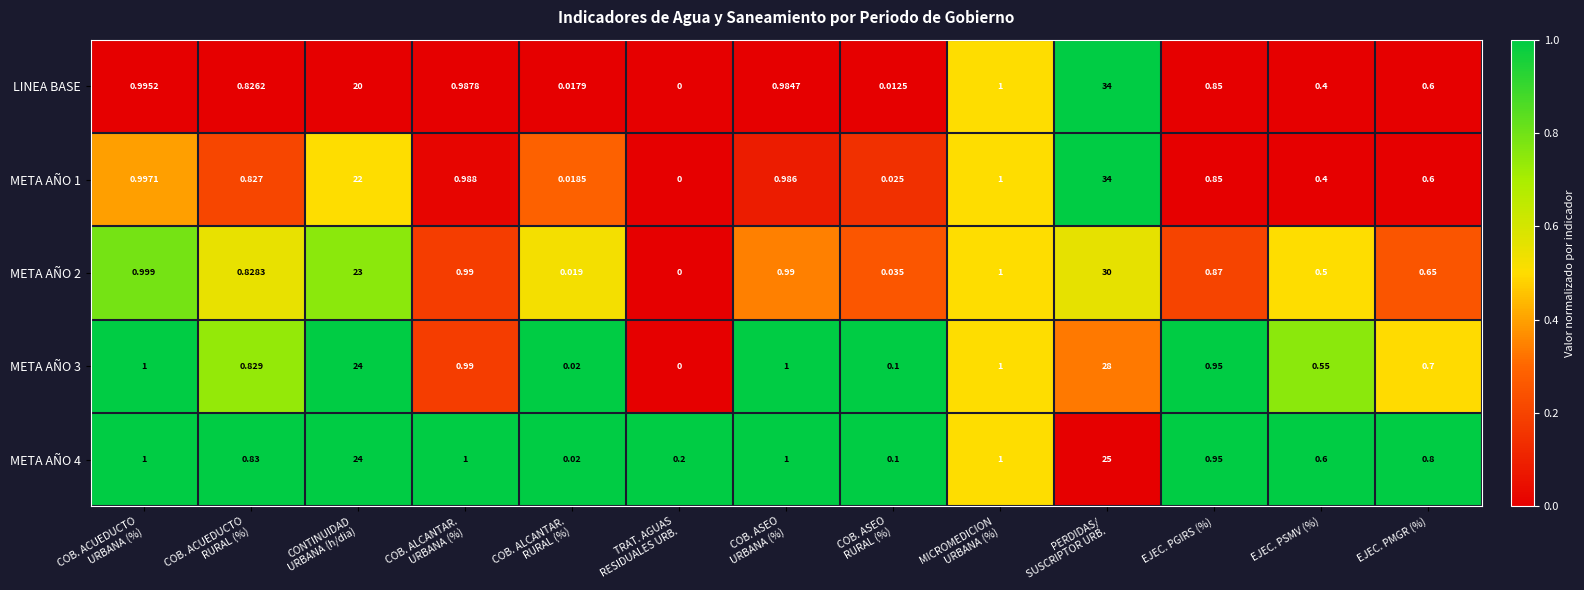

How many values in META AÑO 3 are above zero?

12